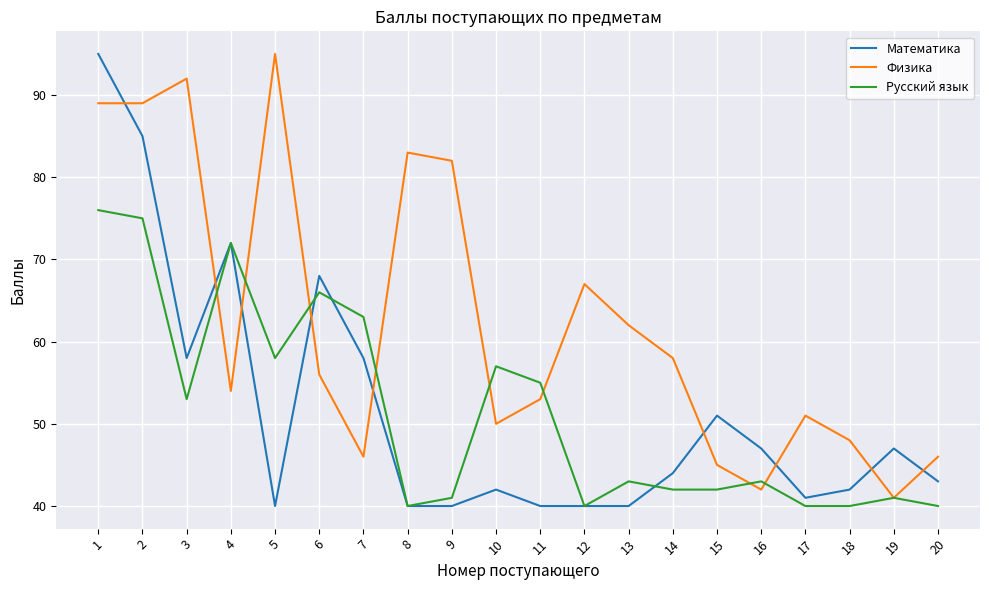

Which series changed the most between 9 and 12?

Физика